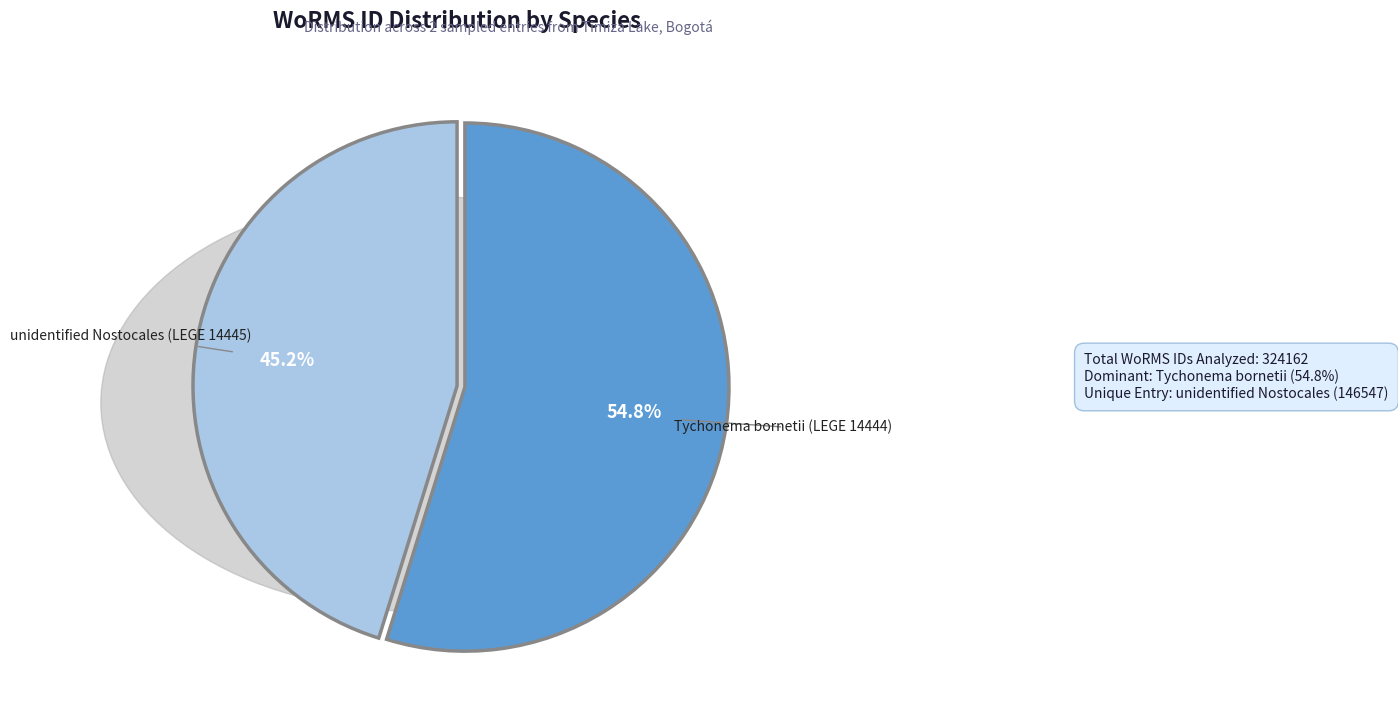

Which slice is the smallest?

unidentified Nostocales (LEGE 14445)